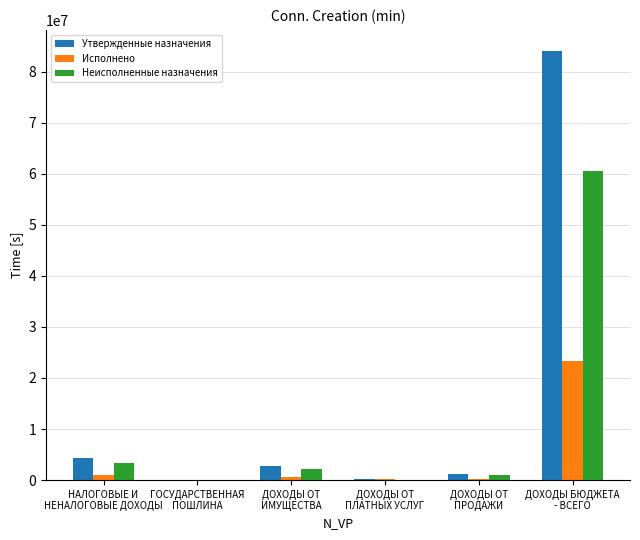

What is the sum of the Неисполненные назначения values at НАЛОГОВЫЕ И
НЕНАЛОГОВЫЕ ДОХОДЫ and ДОХОДЫ ОТ
ПЛАТНЫХ УСЛУГ?

3403132.9